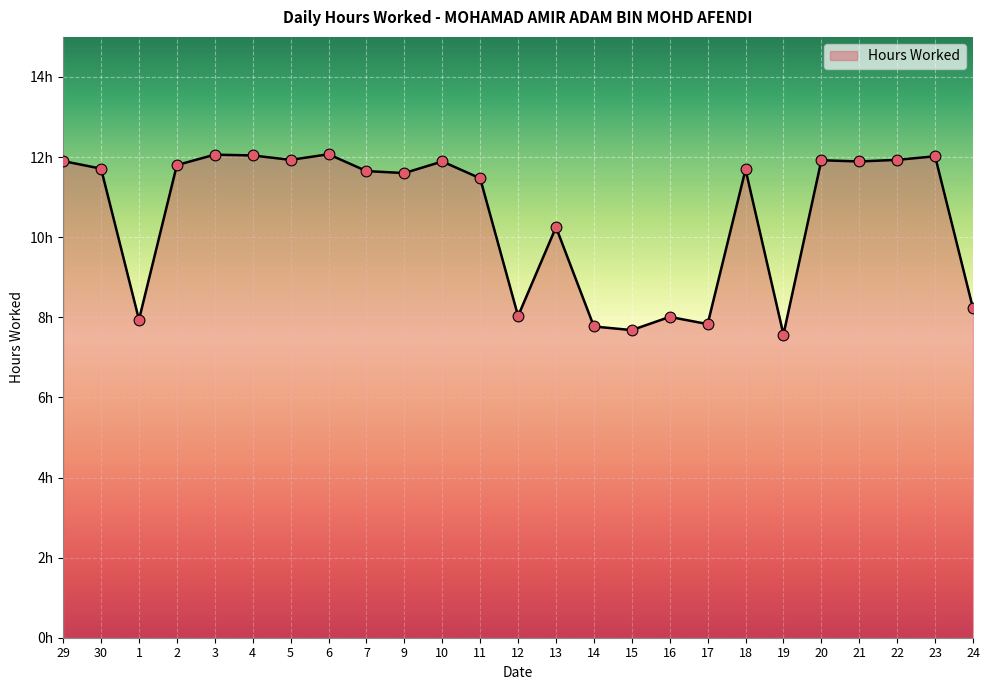

Between 13 and 23, which is larger?

23